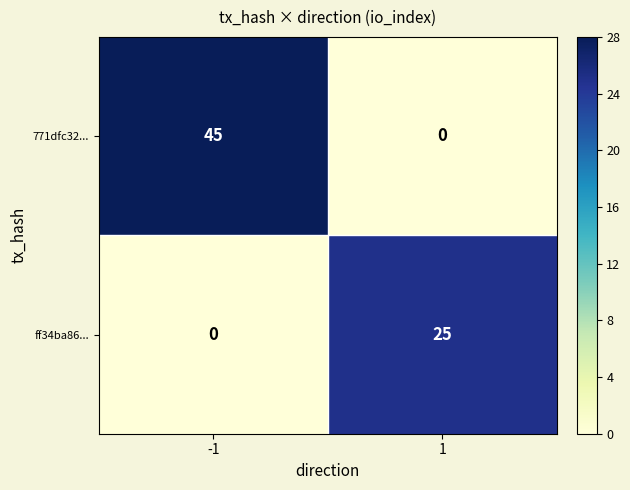

Which series has the largest total across all categories?

771dfc32...